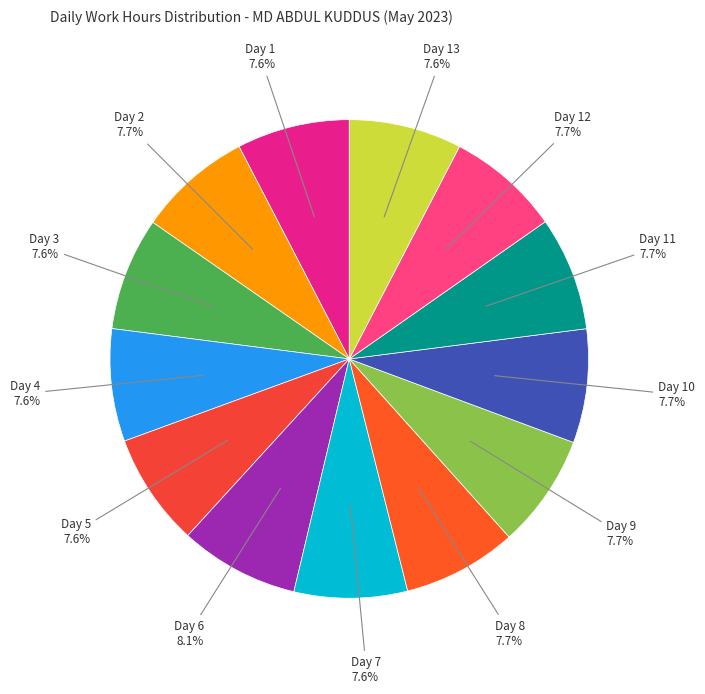

How many segments does this pie chart have?

13